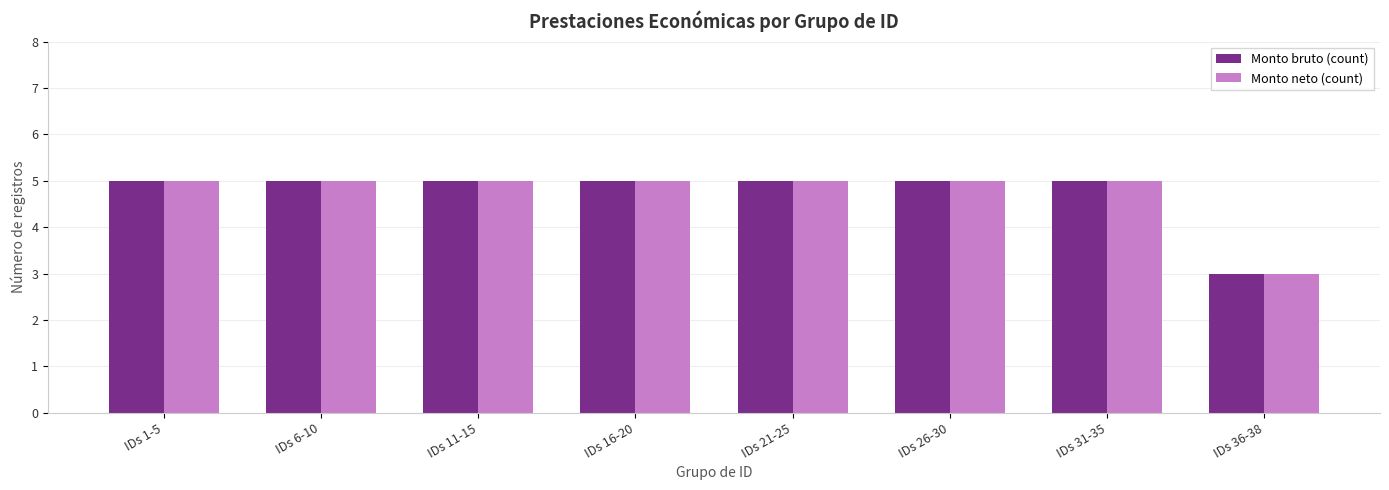

Does the chart contain stacked bars?

No